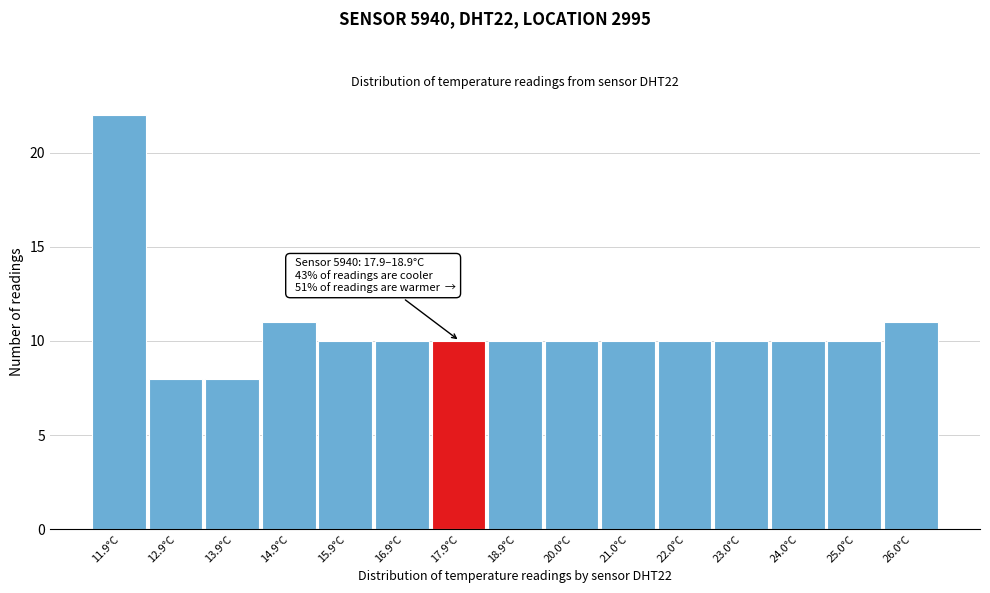

Reading left to right, list all the values displayed in this chart.

22	8	8	11	10	10	10	10	10	10	10	10	10	10	11